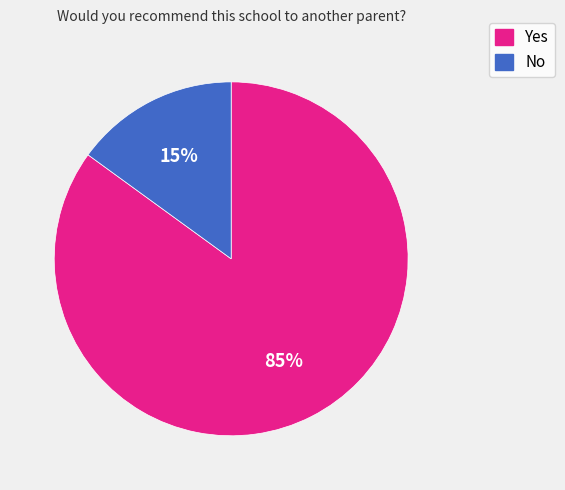

To the nearest percent, what is the difference between the Yes and No slice percentages?

70%